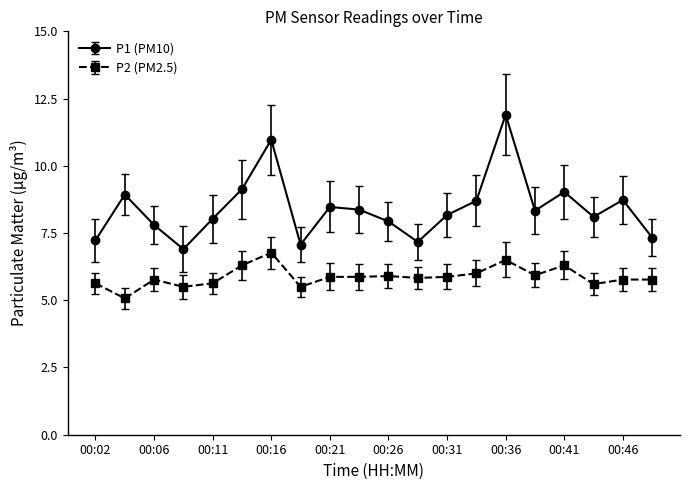

What is the difference between the maximum and minimum values in the P1 (PM10) series?

5.0